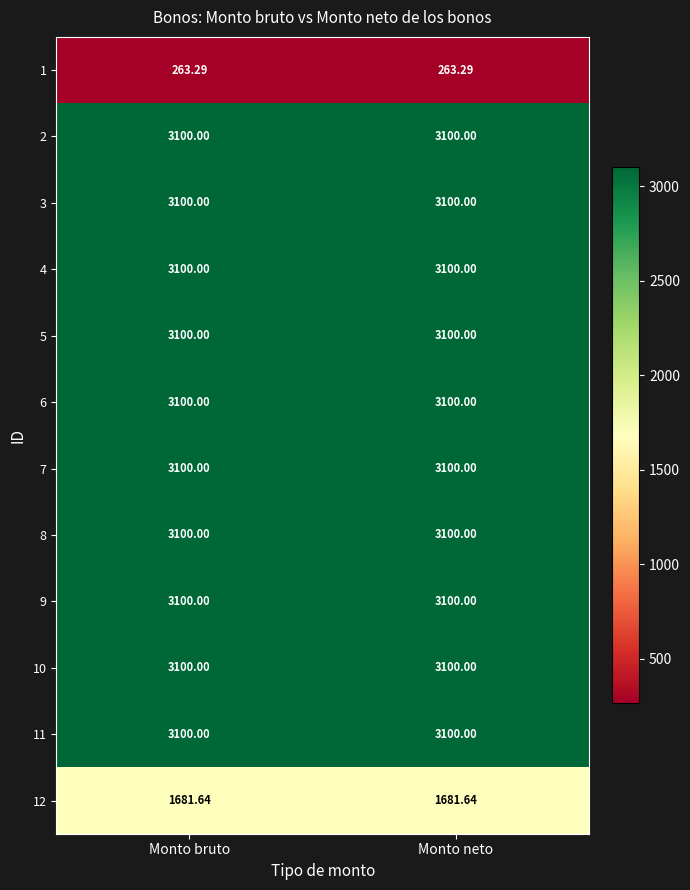

Is the value of 1 at Monto bruto greater than the value of 6 at Monto neto?

No